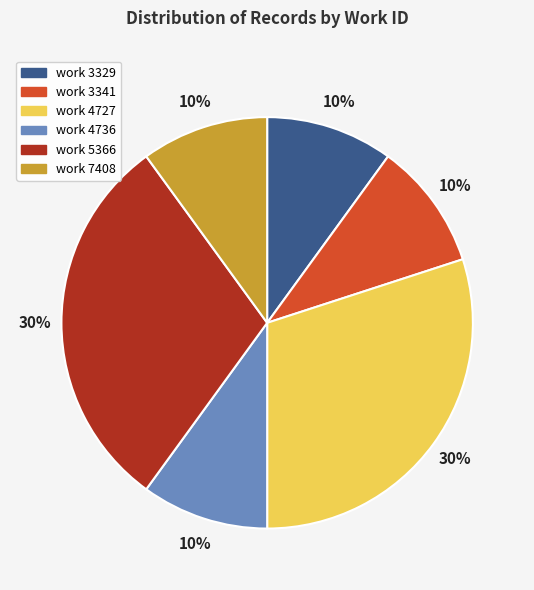

To the nearest percent, what is the average slice percentage?

17%